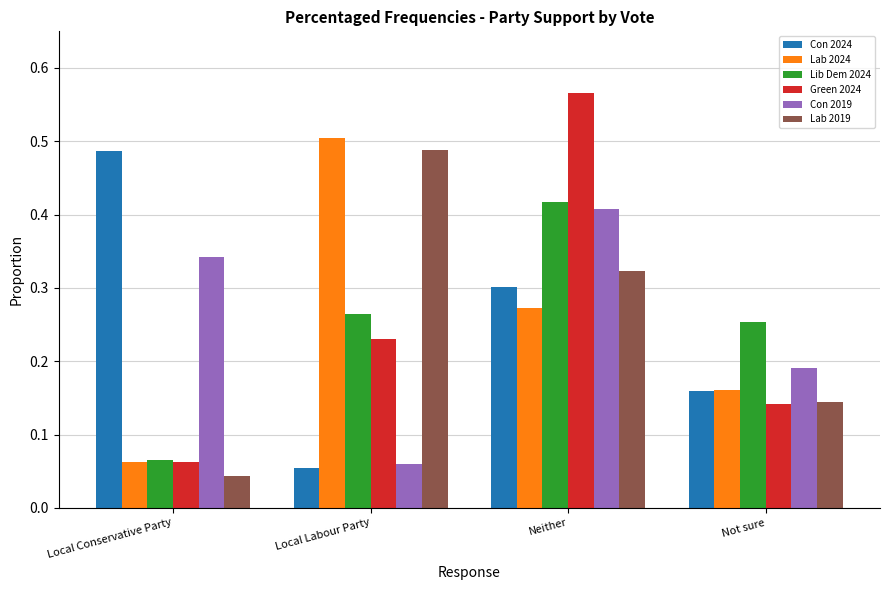

At which label does Lab 2019 reach its minimum?

Local Conservative Party